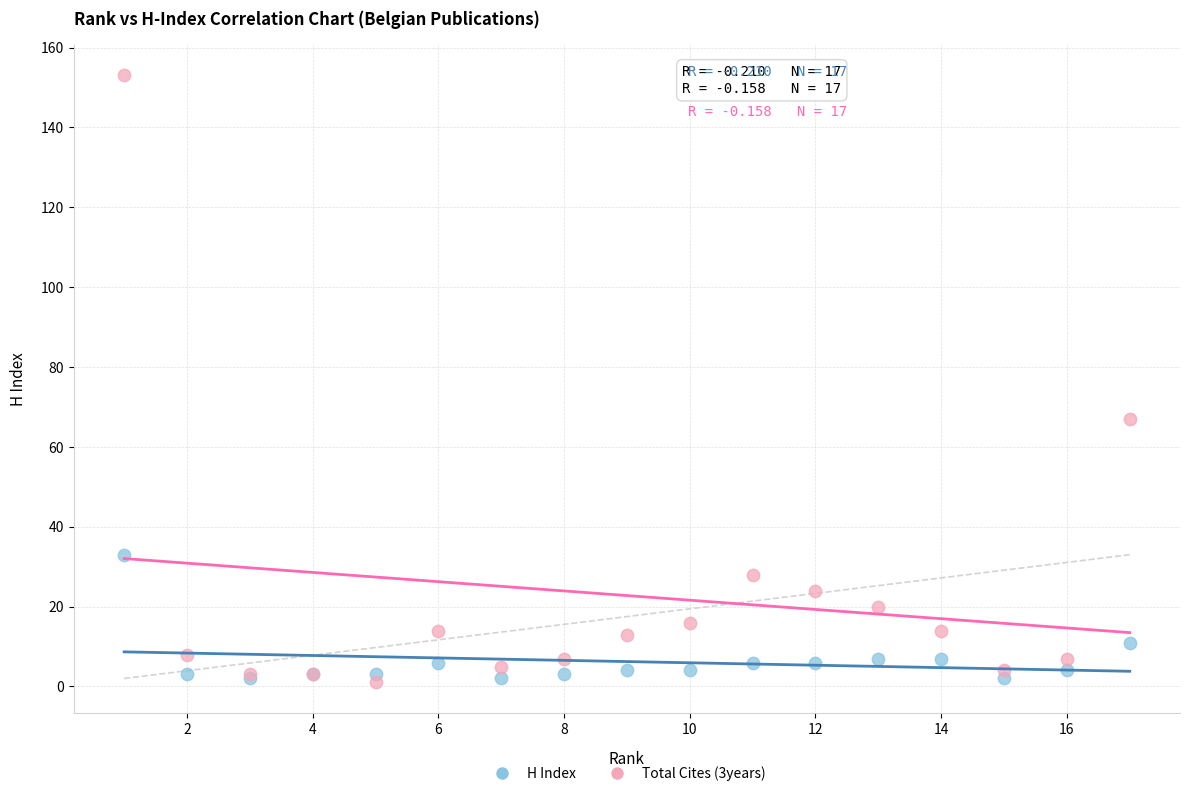

Across all series, what Y value is closest to 77?

67